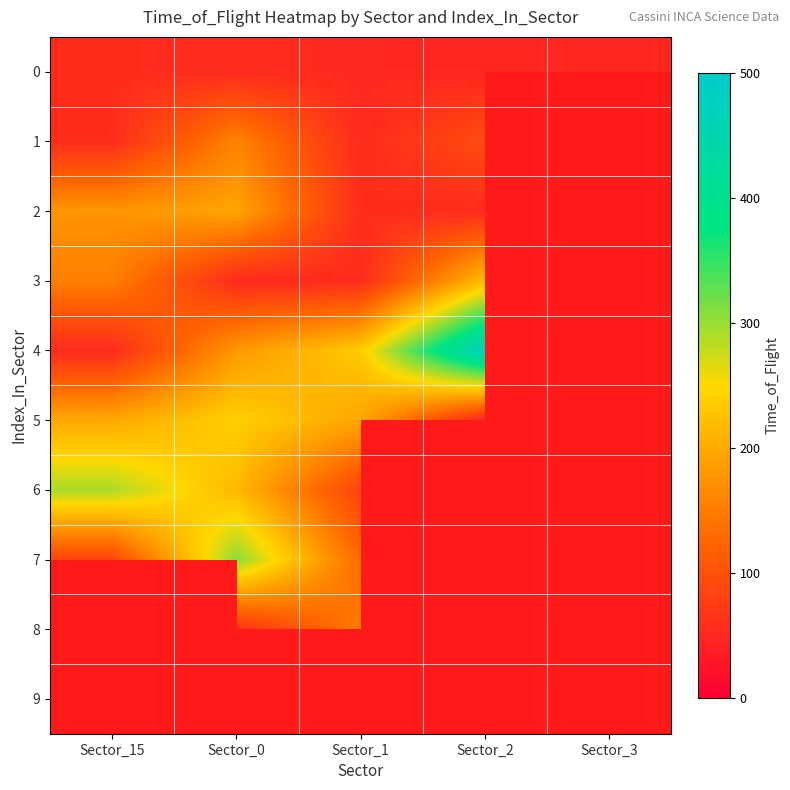

At which label does 3 reach its minimum?

Sector_0